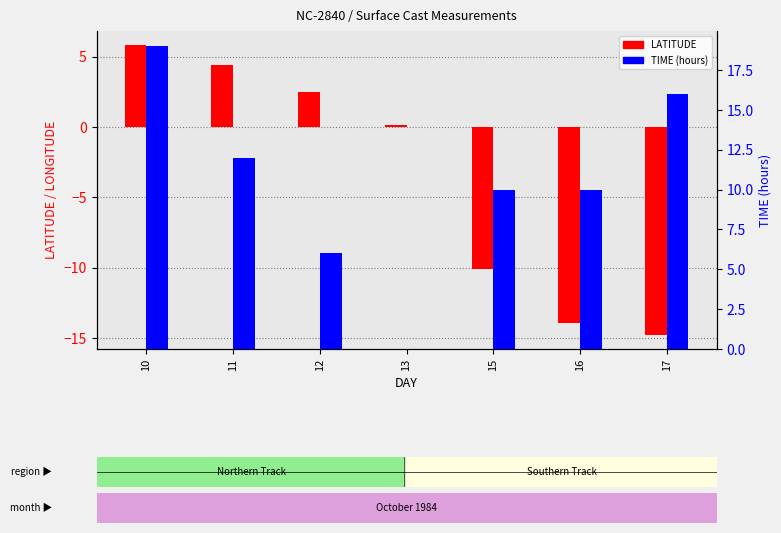

What is the difference between the maximum and minimum values in the LATITUDE series?

20.6